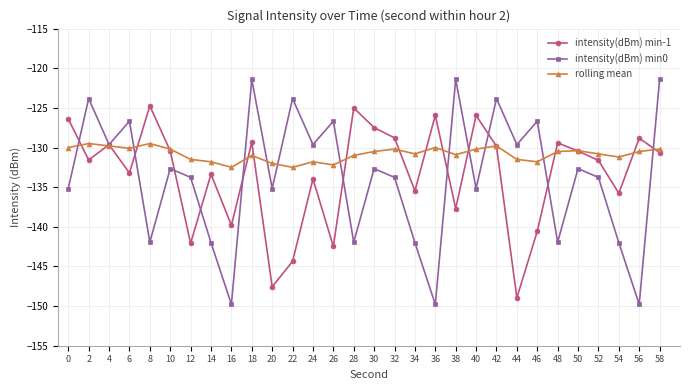

Which series has the largest range (max minus min)?

intensity(dBm) min0